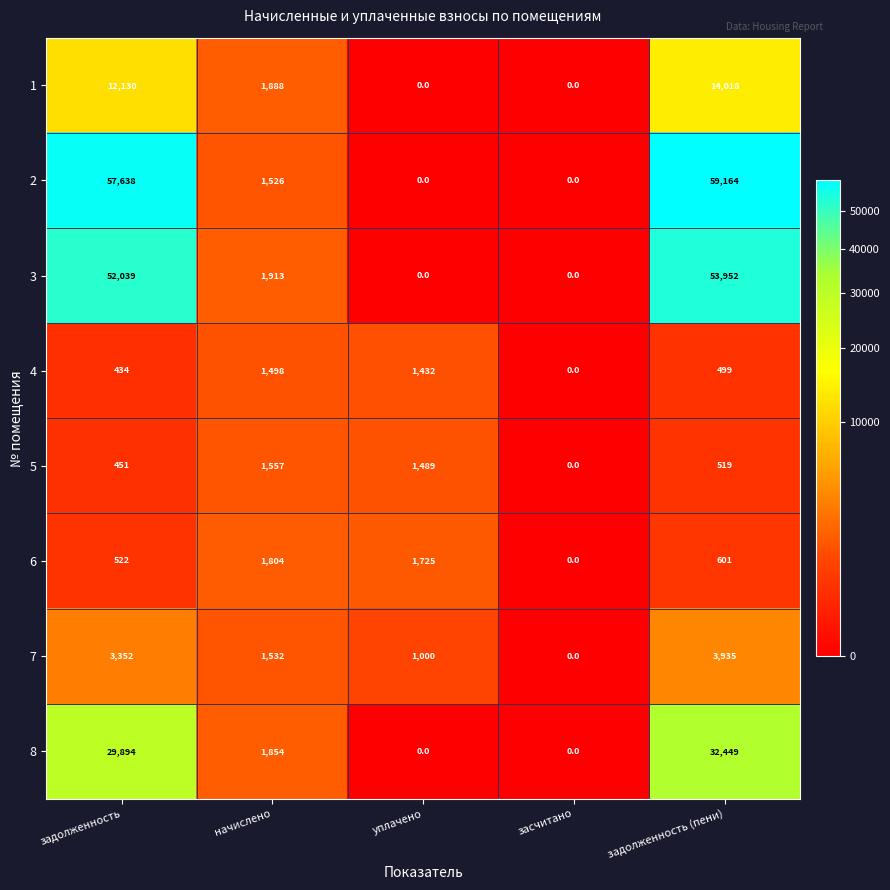

At how many categories does at least one series exceed 27982?

2